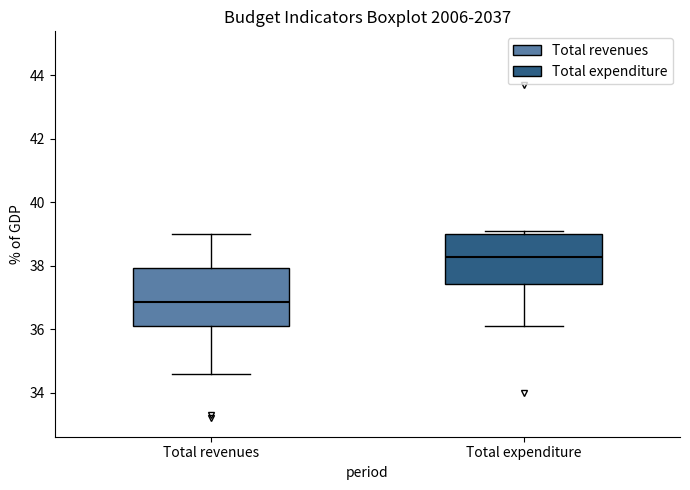

Which box's median line is the highest?

Total expenditure